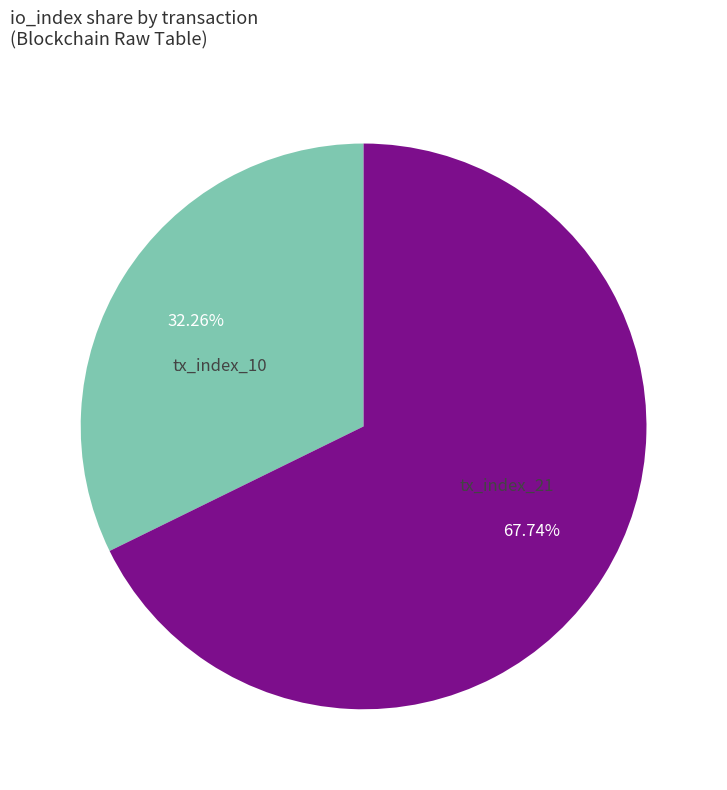

Which has a higher value, tx_index_10 or tx_index_21?

tx_index_21